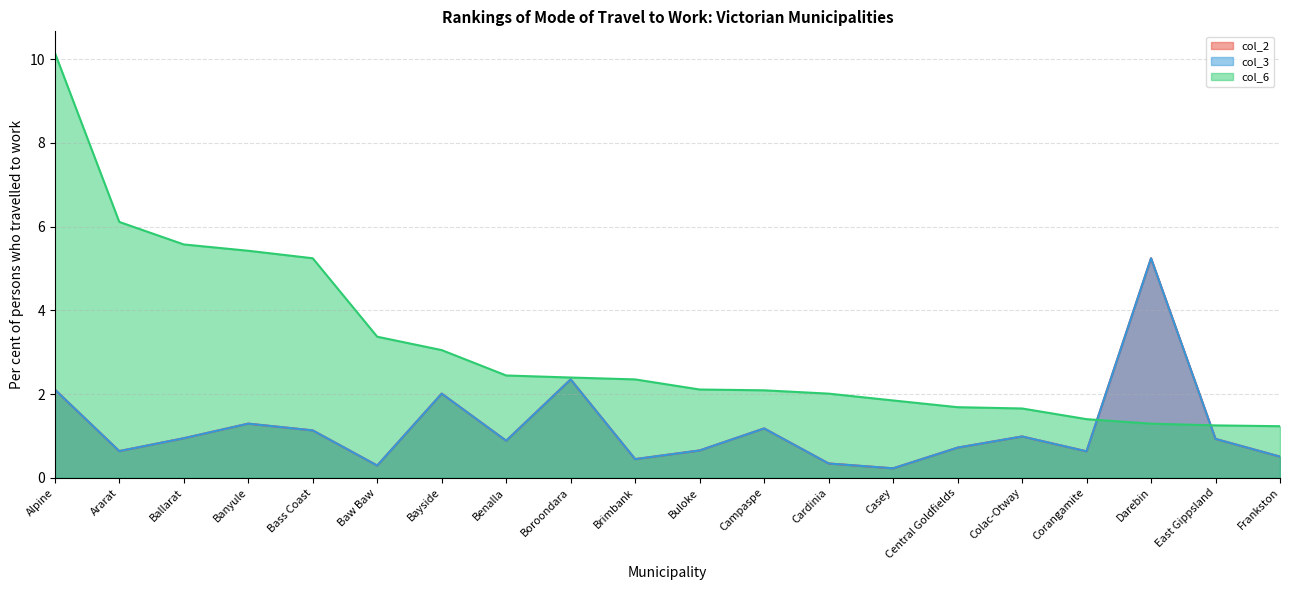

What is the average value of the col_6 series?

3.1